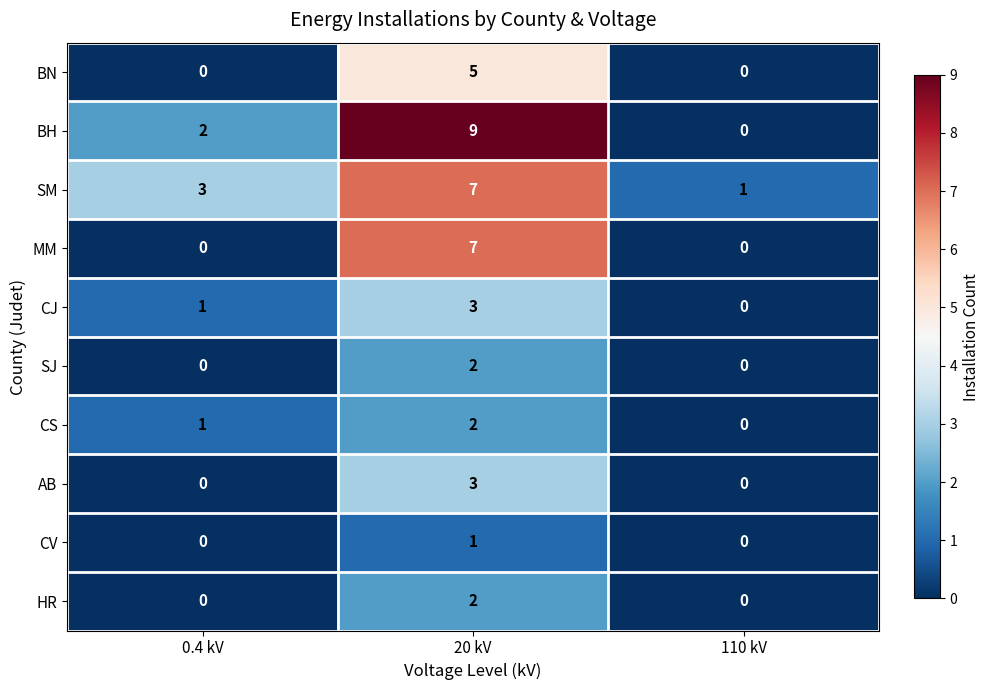

Which series has the largest range (max minus min)?

BH